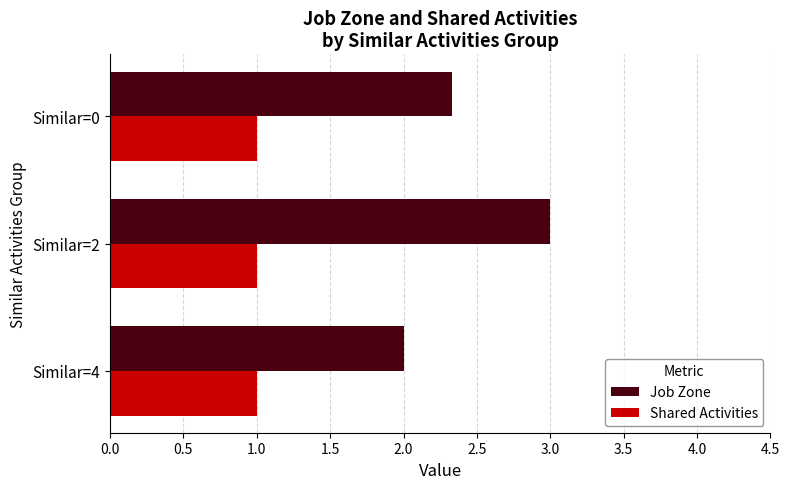

What are all the series names shown in the legend?

Job Zone, Shared Activities